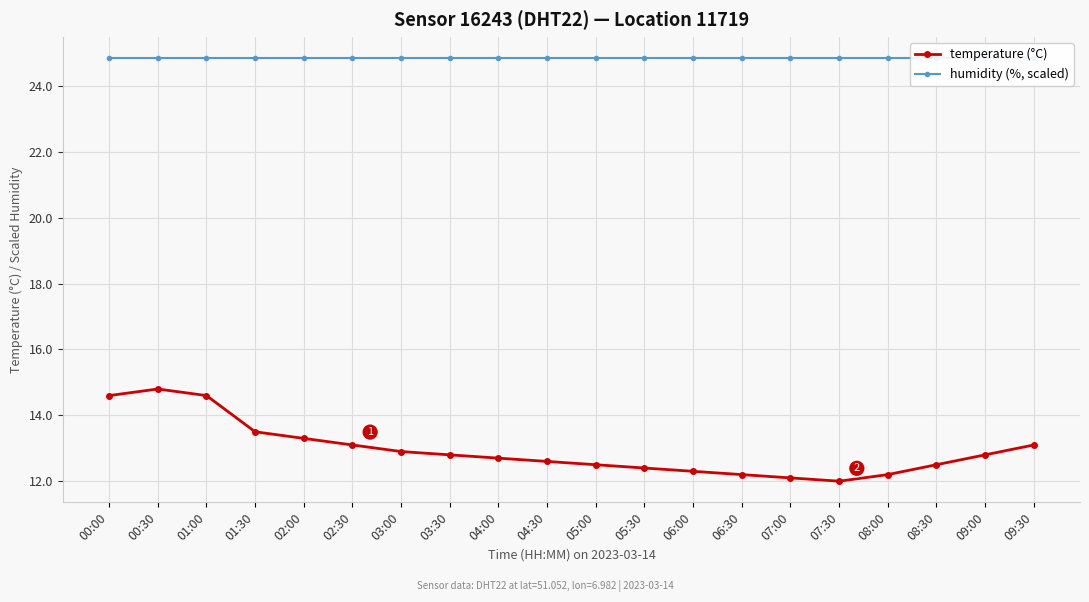

At which label is temperature (°C) closest to 13?

02:30